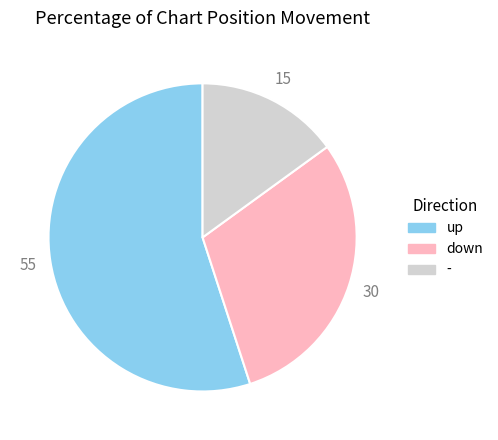

How many segments does this pie chart have?

3